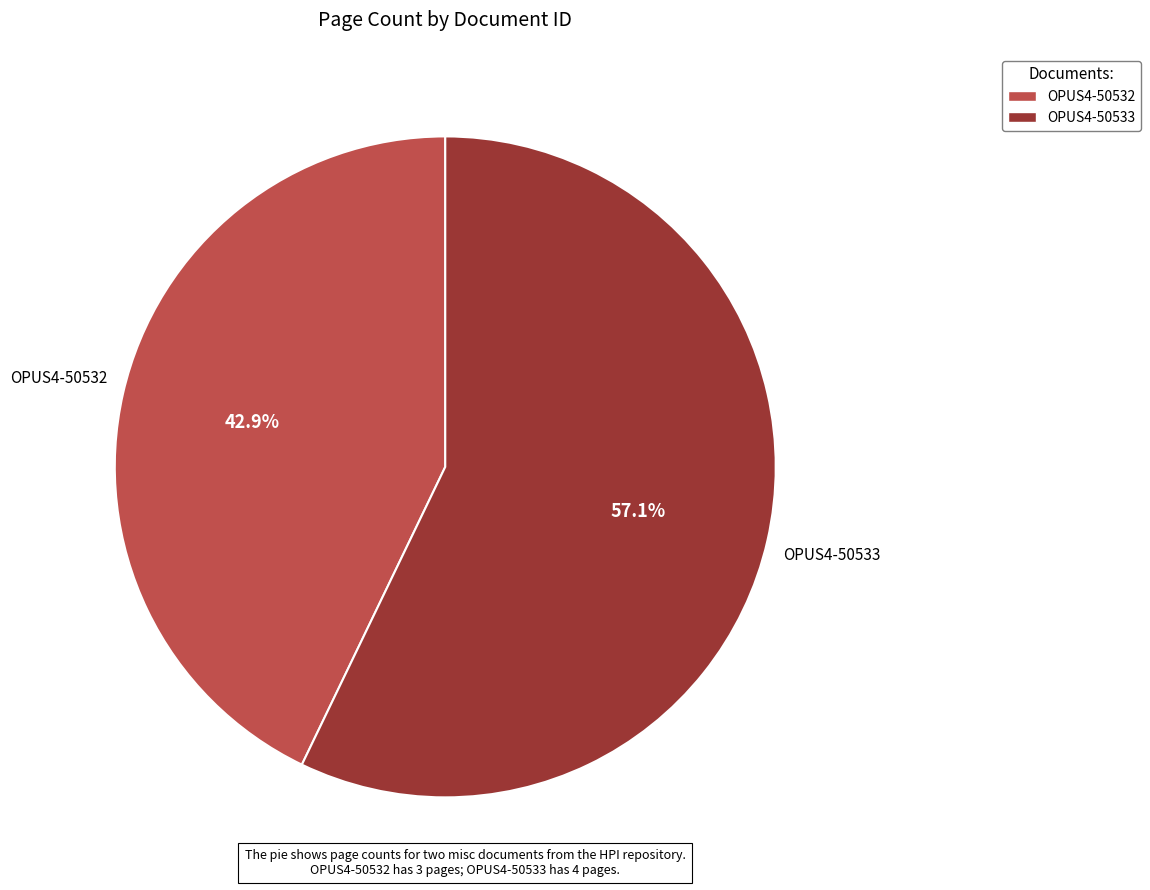

What is the ratio of the value at OPUS4-50533 to the value at OPUS4-50532?

1.3